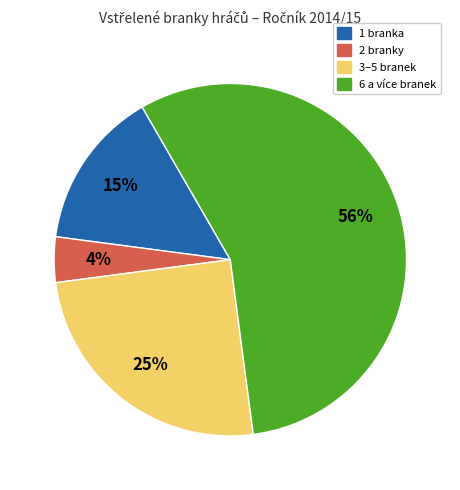

To the nearest percent, what is the difference between the largest and smallest slice percentages?

52%